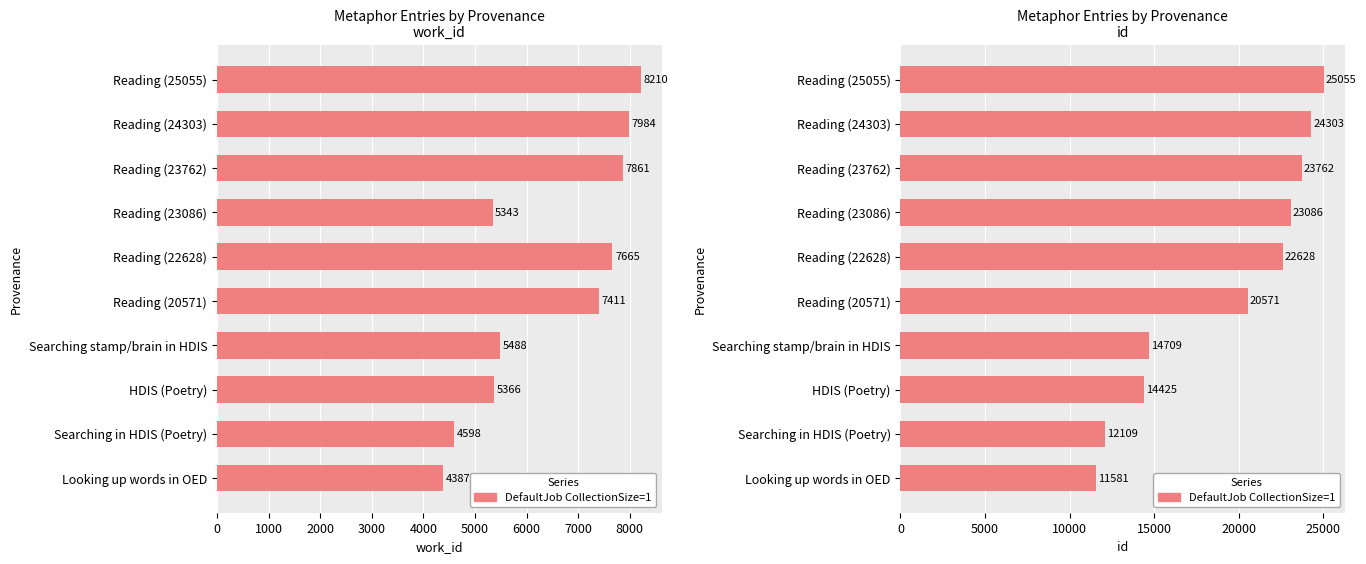

What is the sum of all values?

192229